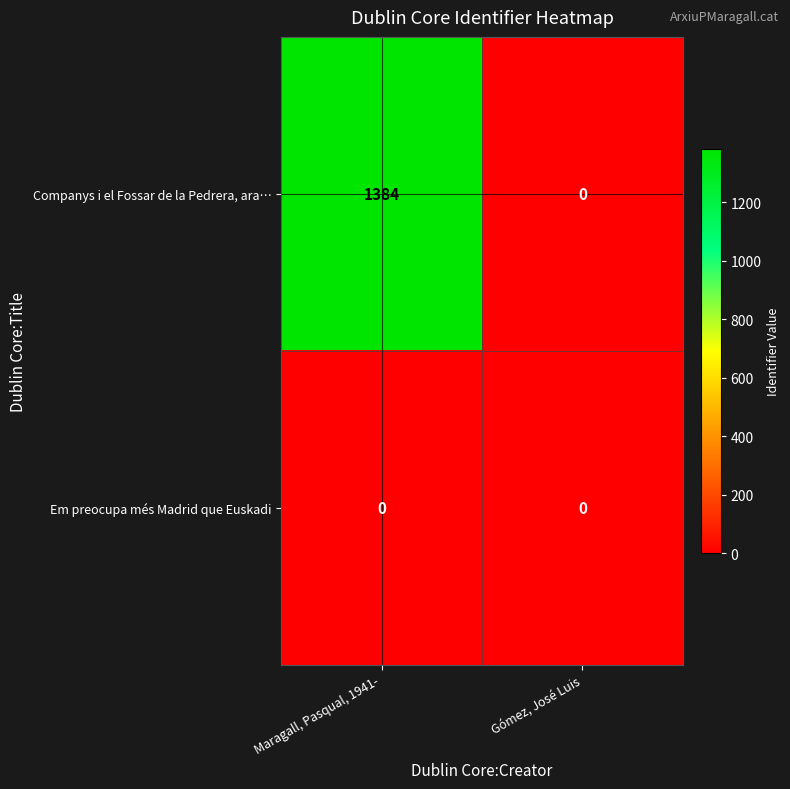

At how many categories does at least one series exceed 93?

1